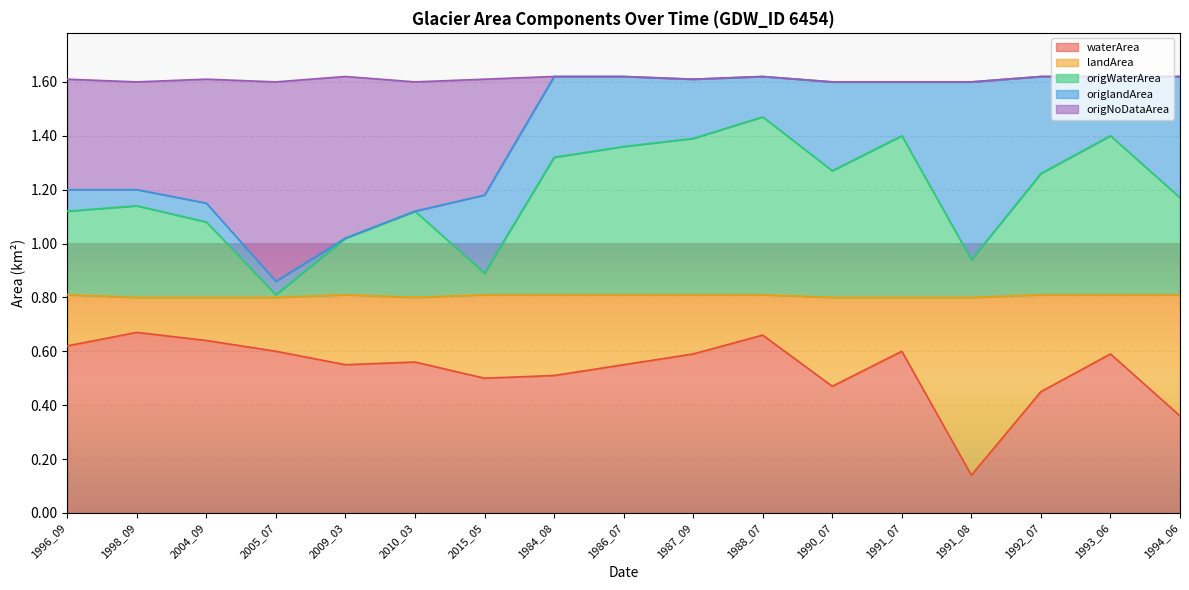

In origWaterArea, how many points are higher than both neighbors (excluding endpoints)?

5